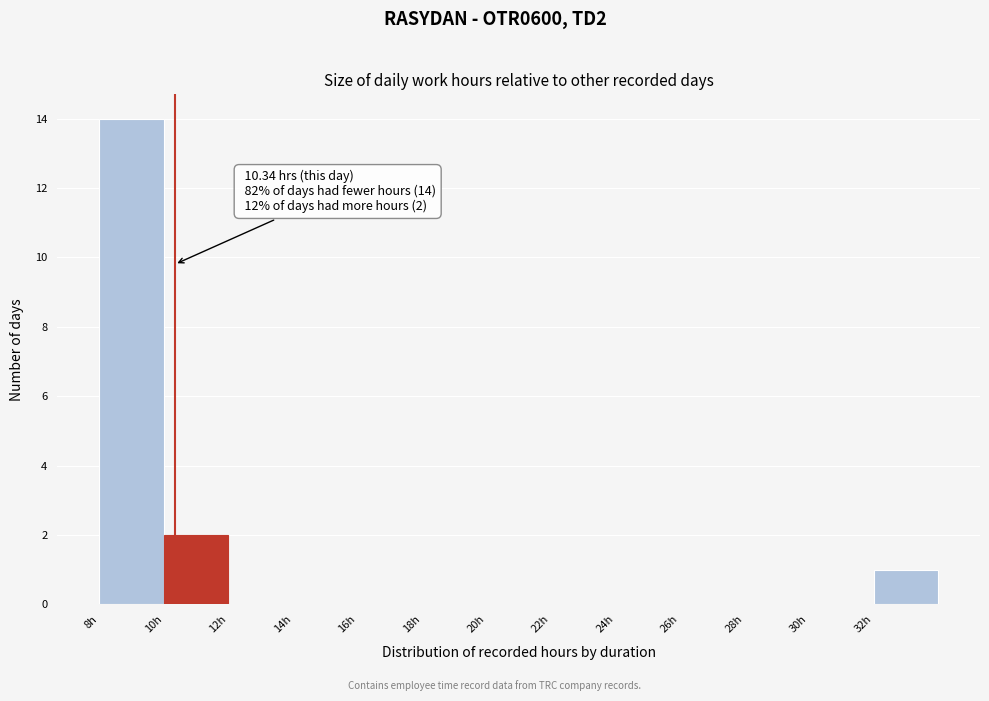

Over which range of the x-axis is the bar tallest?

8 to 10